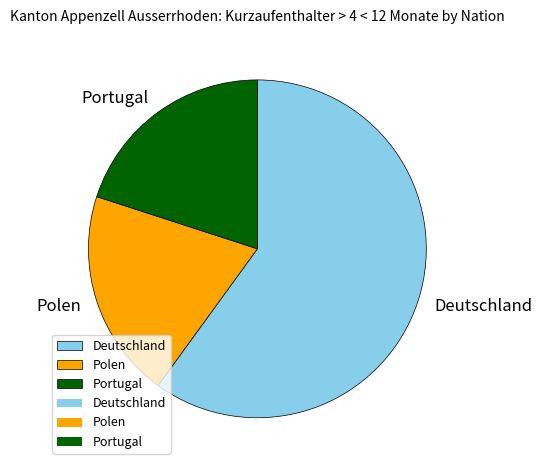

Is it true that Deutschland is 47% of the pie?

False